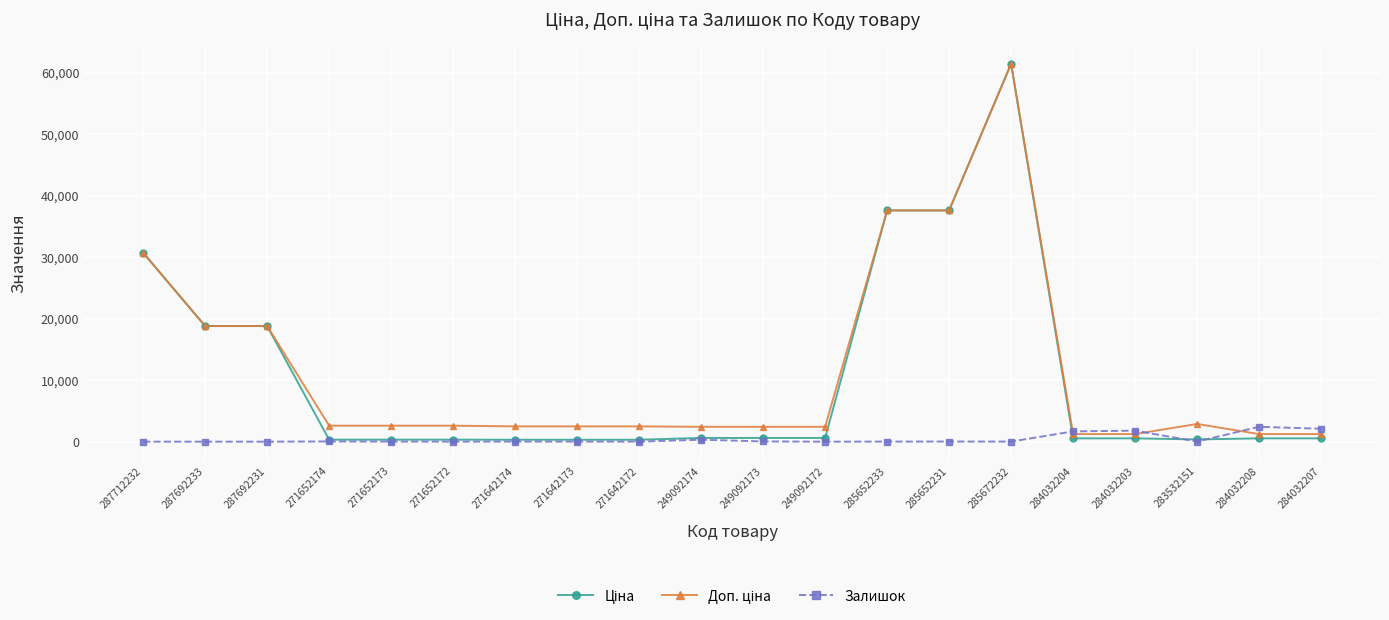

What is the greatest value displayed?

61434.3